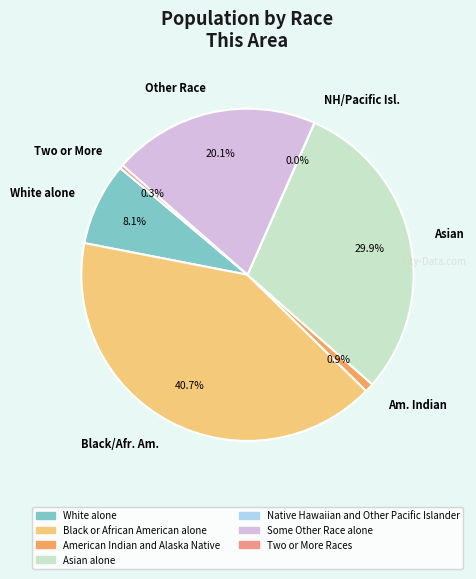

Which slice is the largest?

Black/Afr. Am.